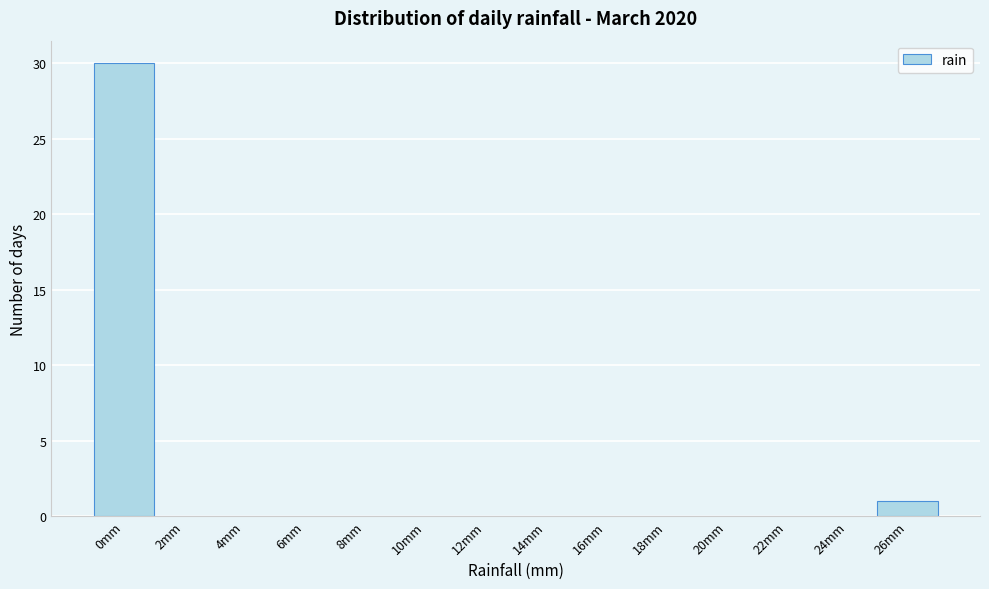

Reading right to left, what are all the values shown in this chart?

26mm=1	24mm=0	22mm=0	20mm=0	18mm=0	16mm=0	14mm=0	12mm=0	10mm=0	8mm=0	6mm=0	4mm=0	2mm=0	0mm=30